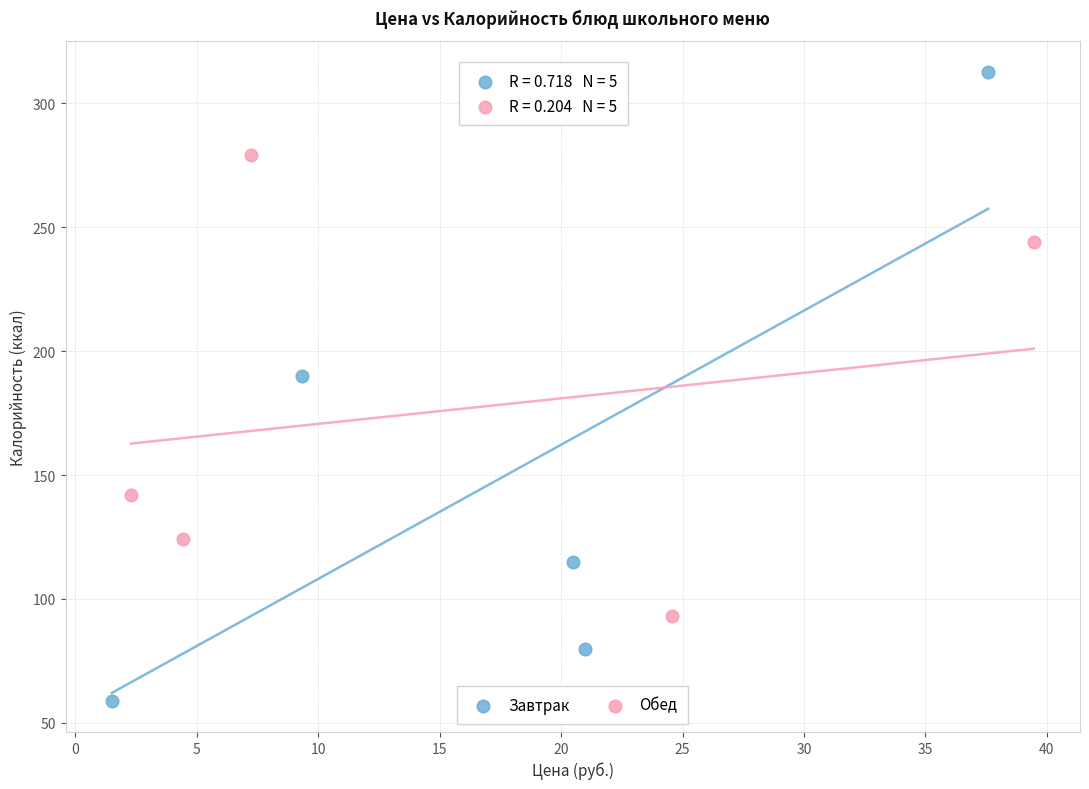

Which series reaches the maximum Y coordinate?

Завтрак